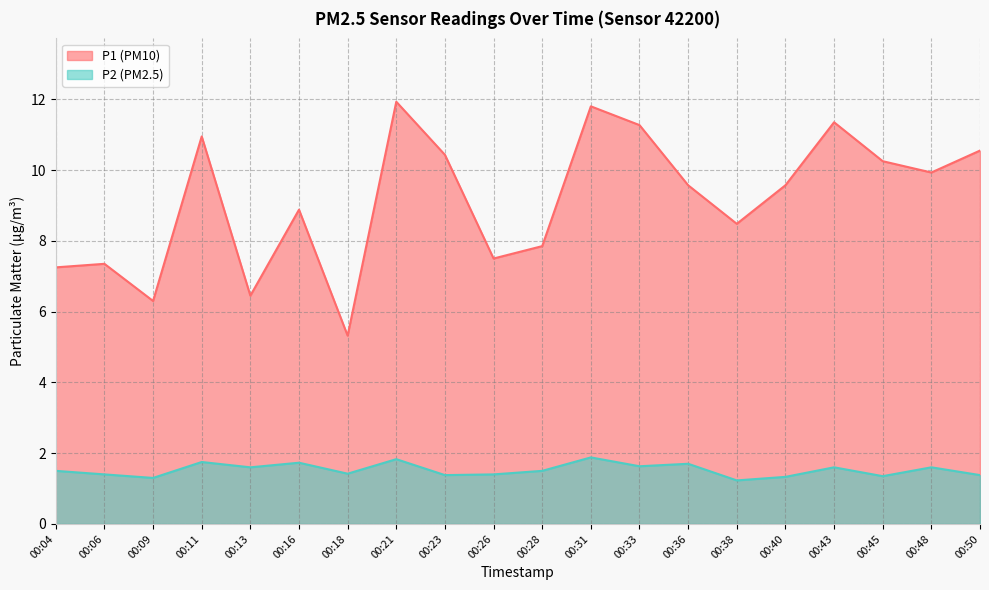

True or false: P2 has a value of 2.3 at 00:43.

False